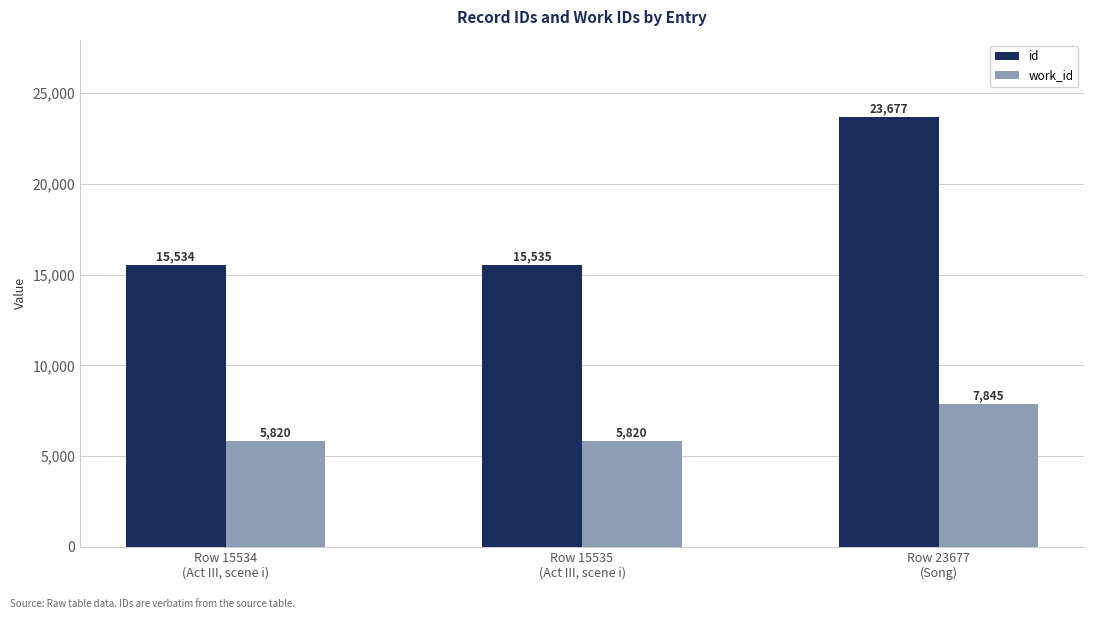

Rank the categories by id value from highest to lowest.

Row 23677
(Song), Row 15535
(Act III, scene i), Row 15534
(Act III, scene i)